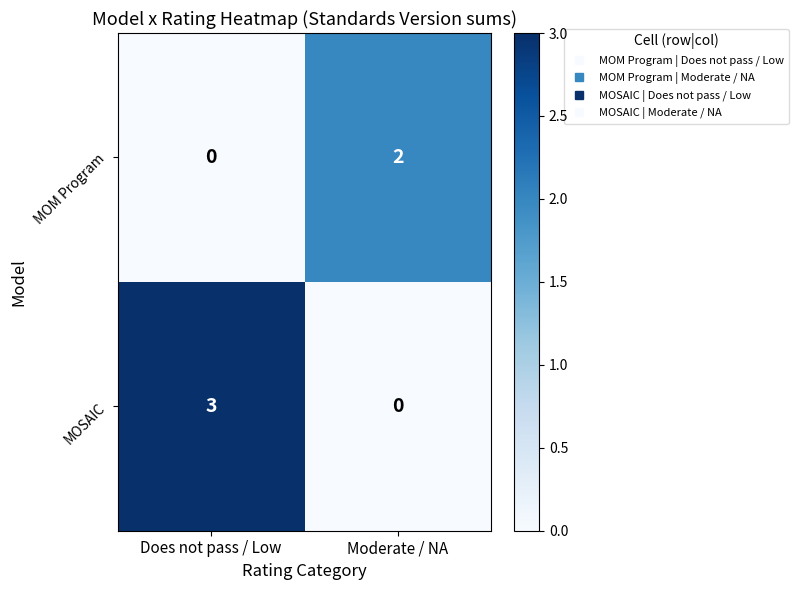

What is the difference between the maximum and minimum values in the MOSAIC series?

3